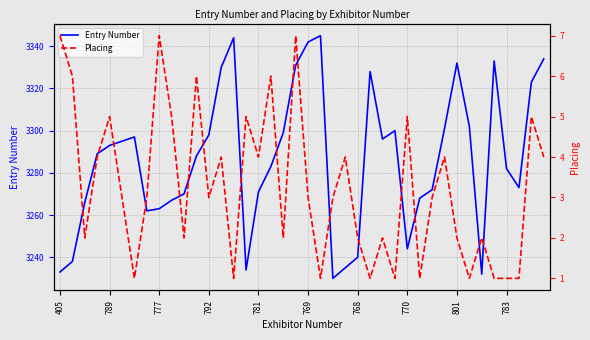

Is it true that Placing equals 2 at 26?

True